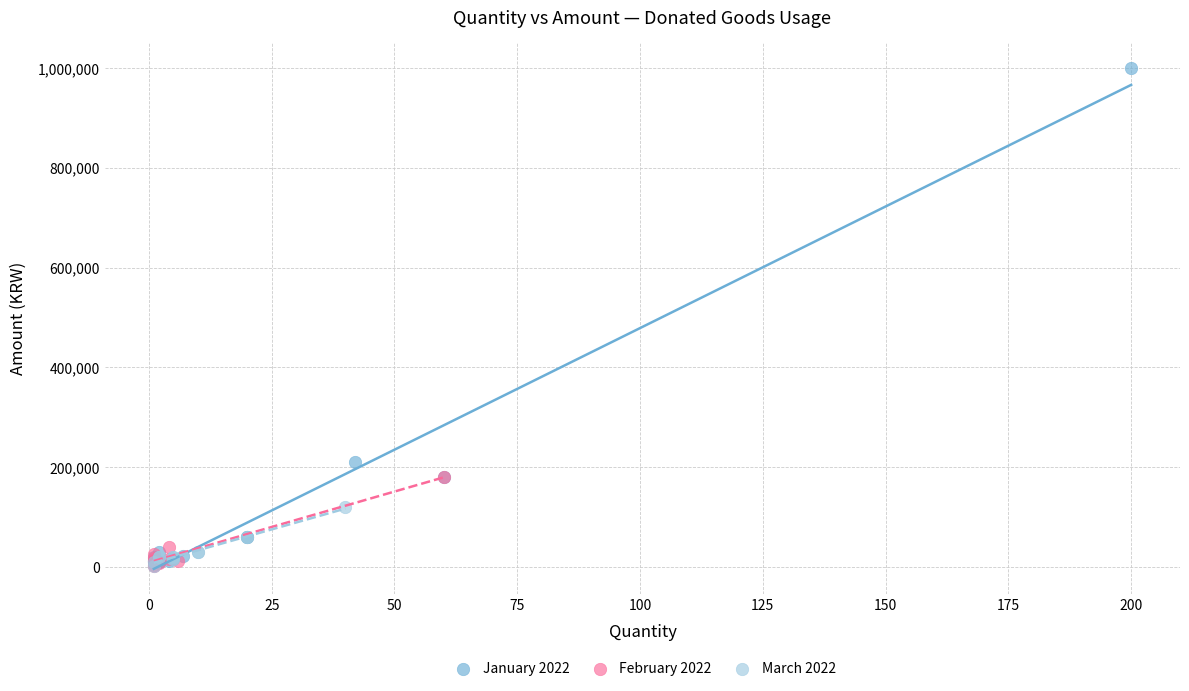

Which series has the largest Y range (max minus min)?

January 2022